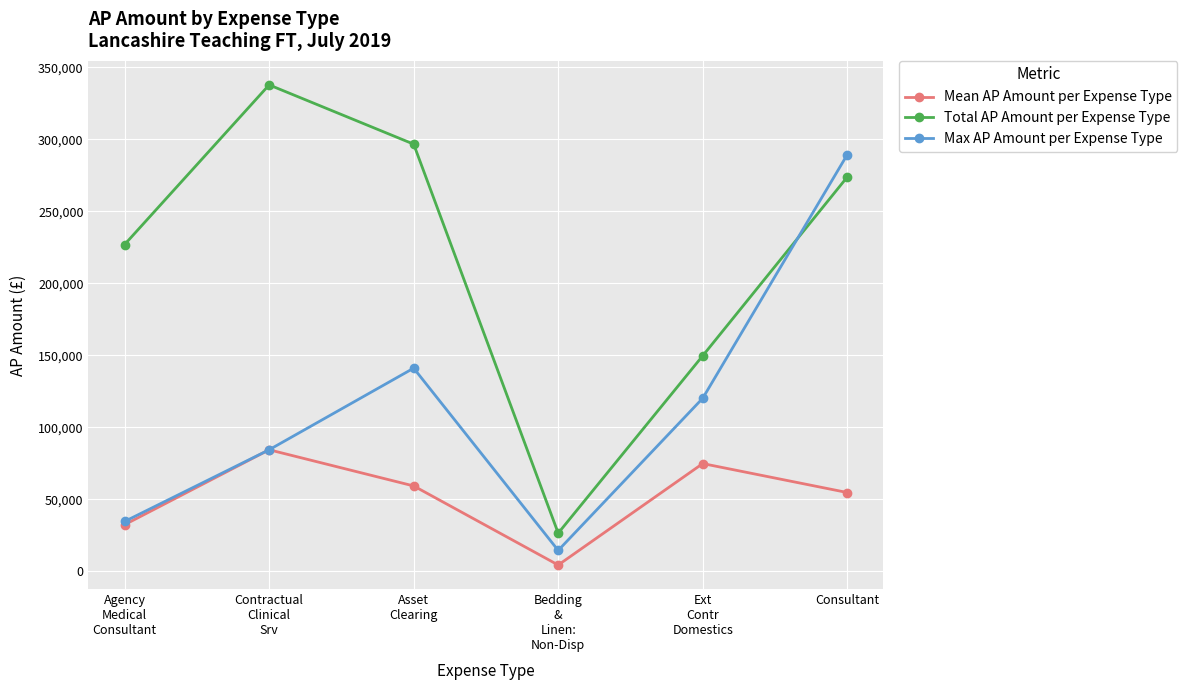

What is the label of the 3rd point from the left?

Asset
Clearing